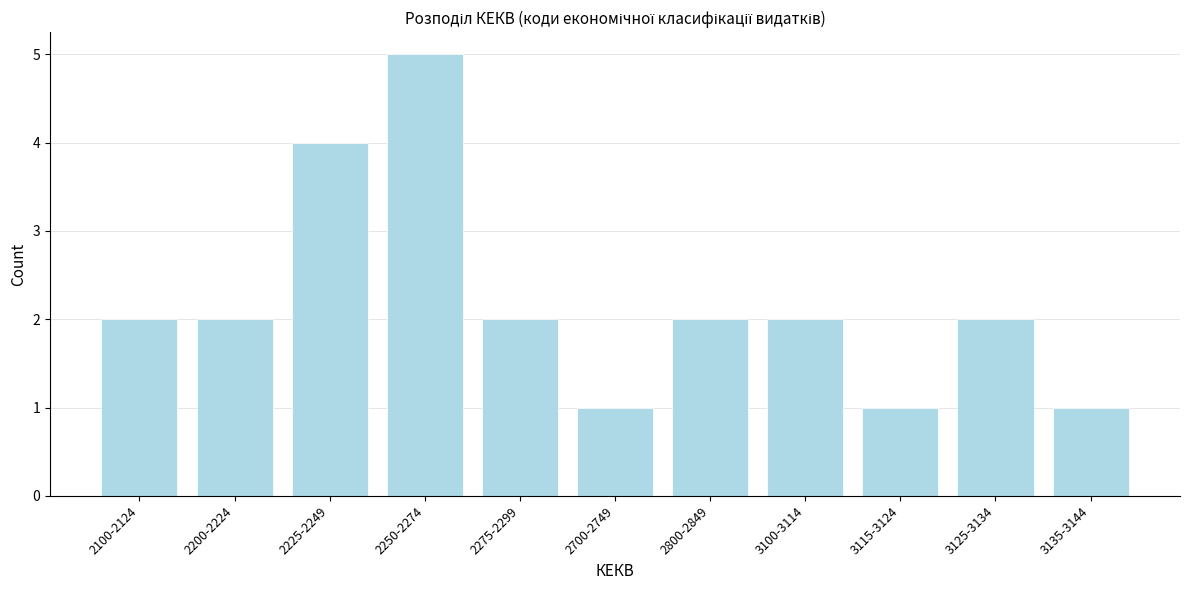

Reading right to left, extract all data points from this chart.

1	2	1	2	2	1	2	5	4	2	2